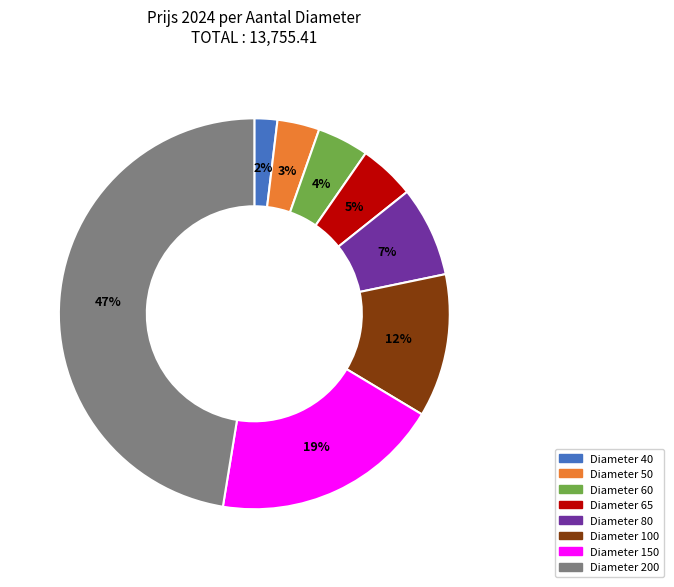

Does any single category account for the majority?

No